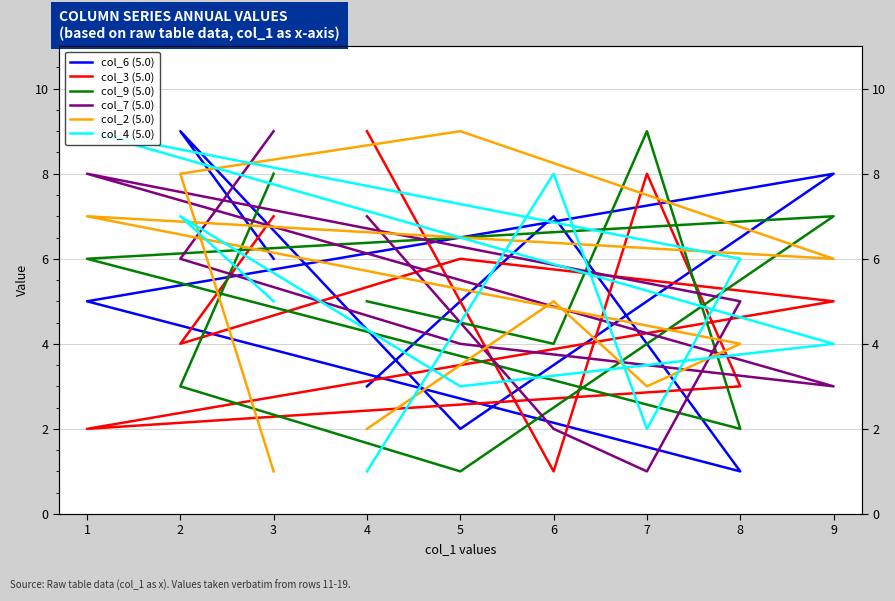

What is the value of the col_9 (5.0) point at the 5th from the left?

6